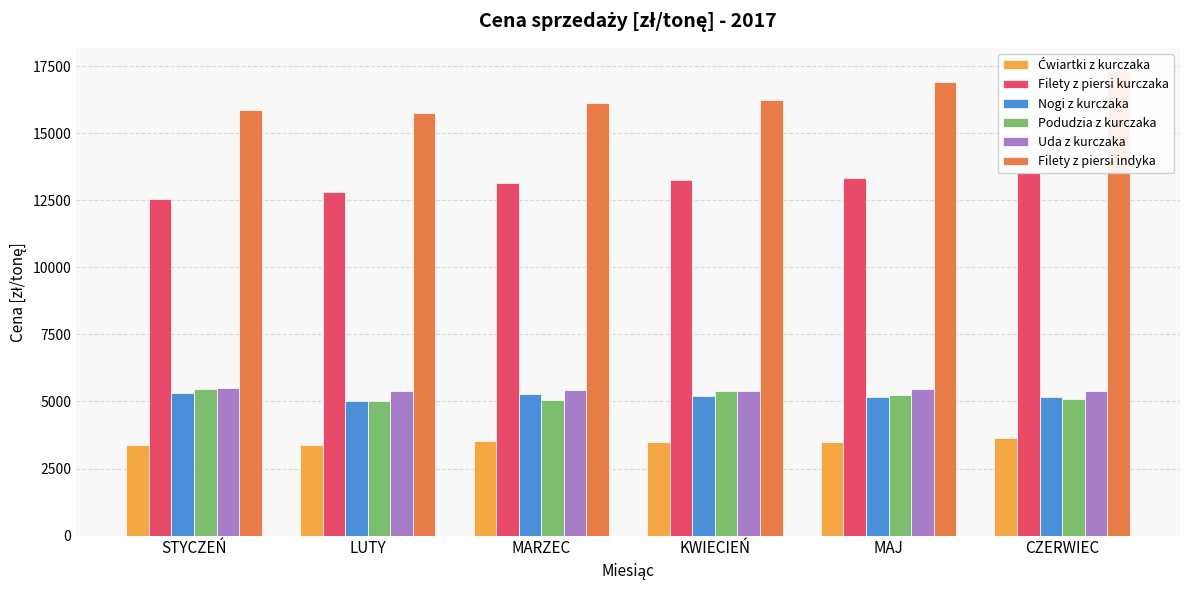

Is it true that Uda z kurczaka equals 5409.4 at KWIECIEŃ?

True